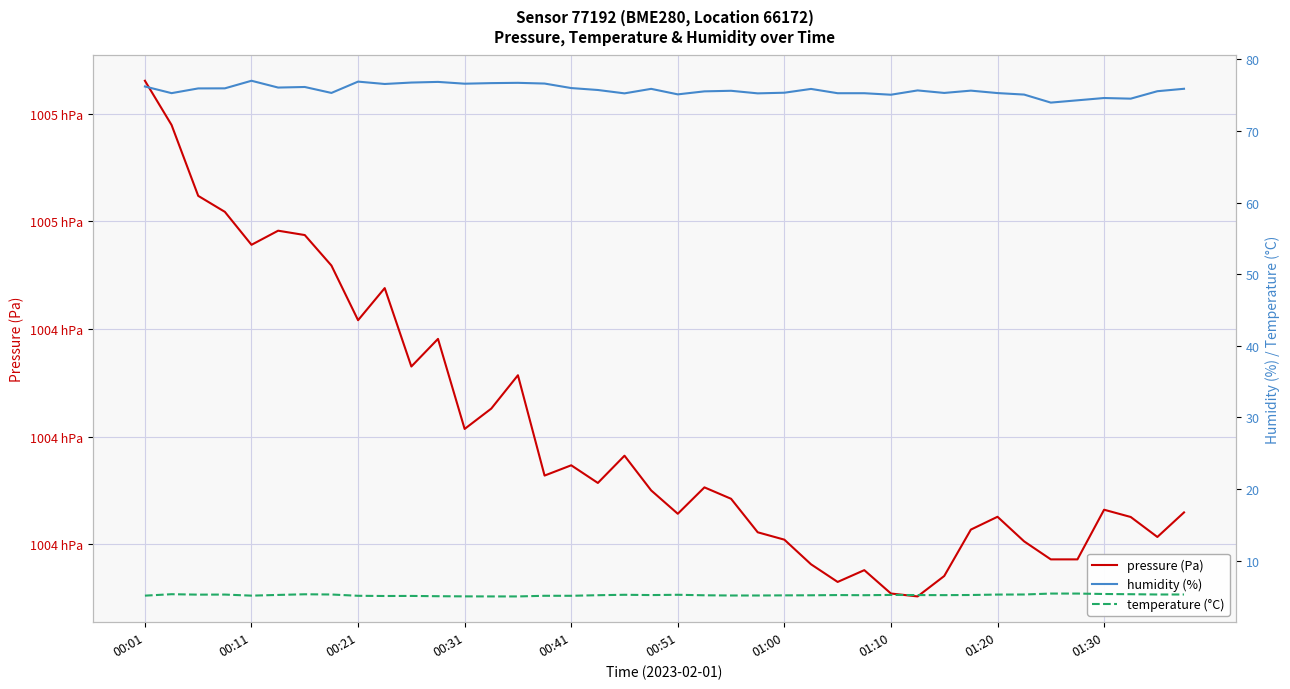

In temperature (°C), how many points are higher than both neighbors (excluding endpoints)?

8